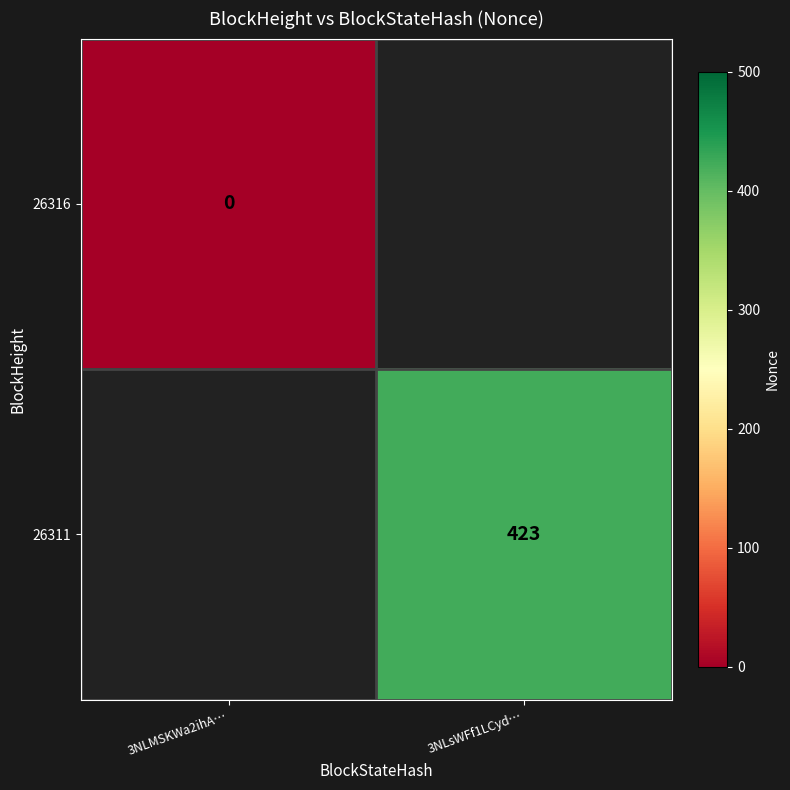

The 26311 series shows 423 at 3NLsWFf1LCyd…. True or false?

True